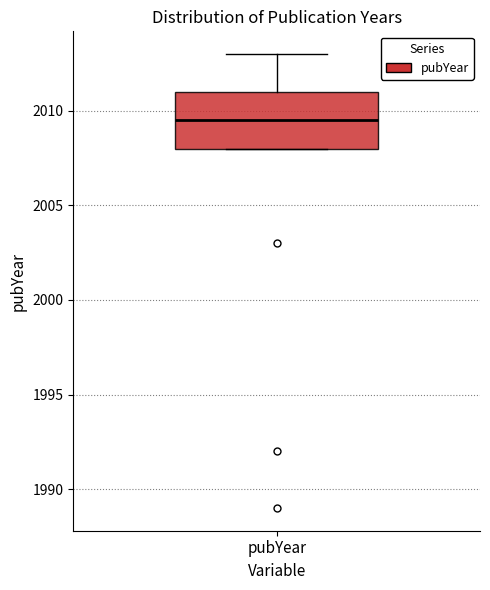

Where does the median line of the box for pubYear sit on the y-axis? The values are not printed on the chart, so give them approximately, as read against the axis.

2009.5